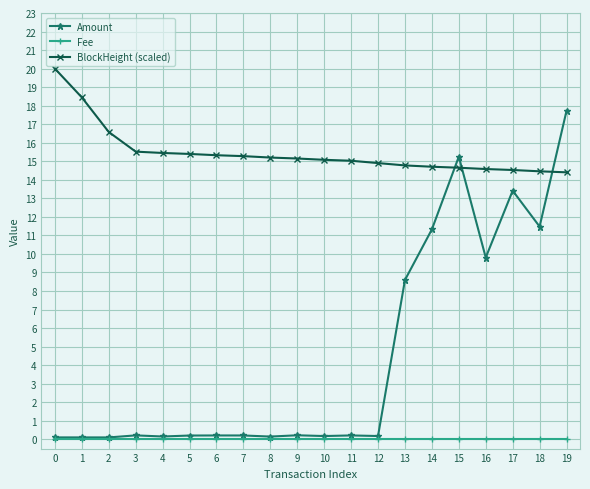

Between 15 and 19, which series saw the biggest shift?

Amount